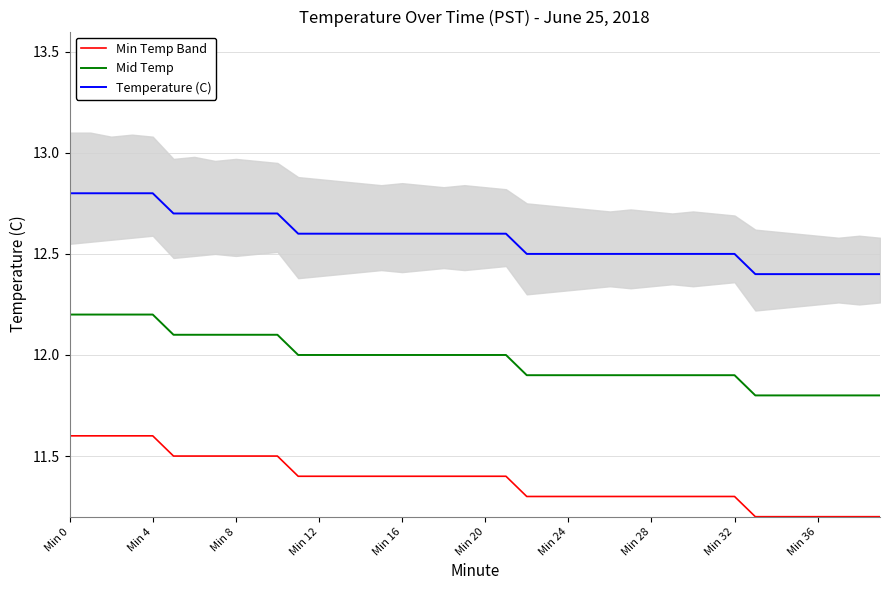

What is the label of the 23rd point from the left?

22